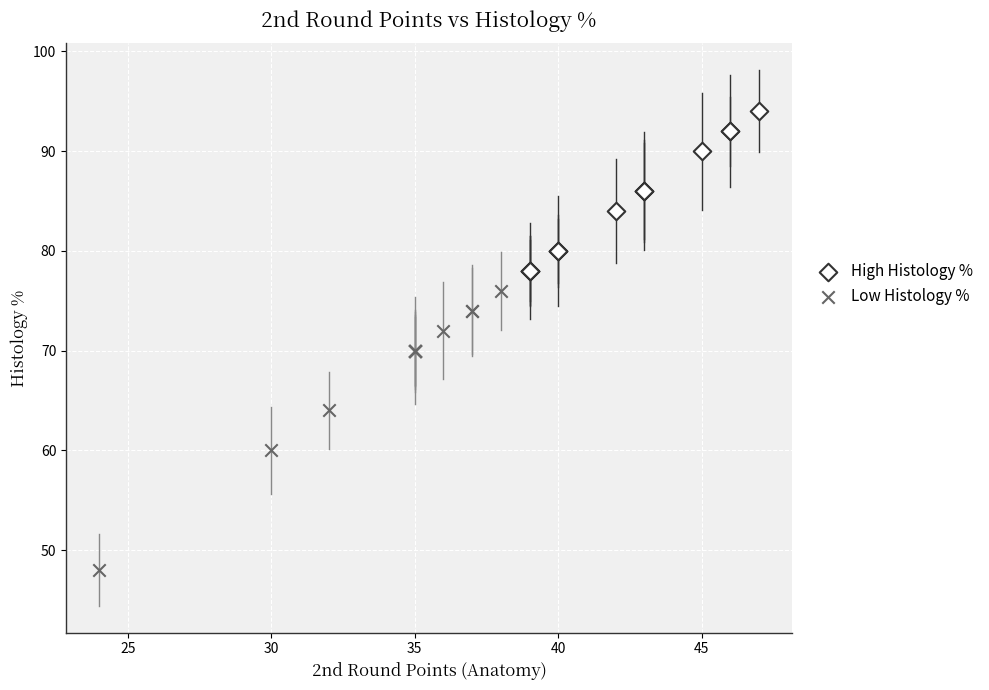

Which series has the largest Y range (max minus min)?

Low Histology %